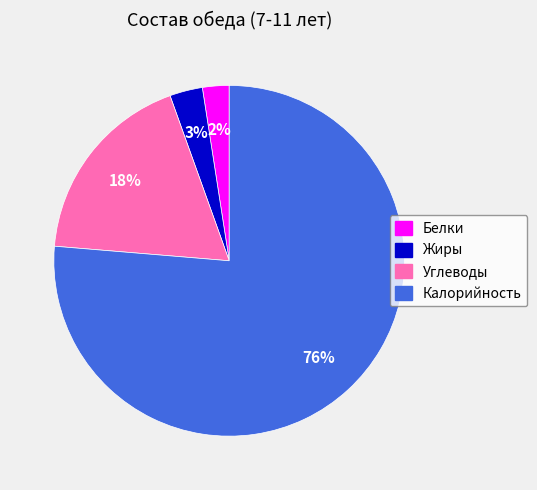

Do Белки and Калорийность together represent more than half of the pie?

Yes